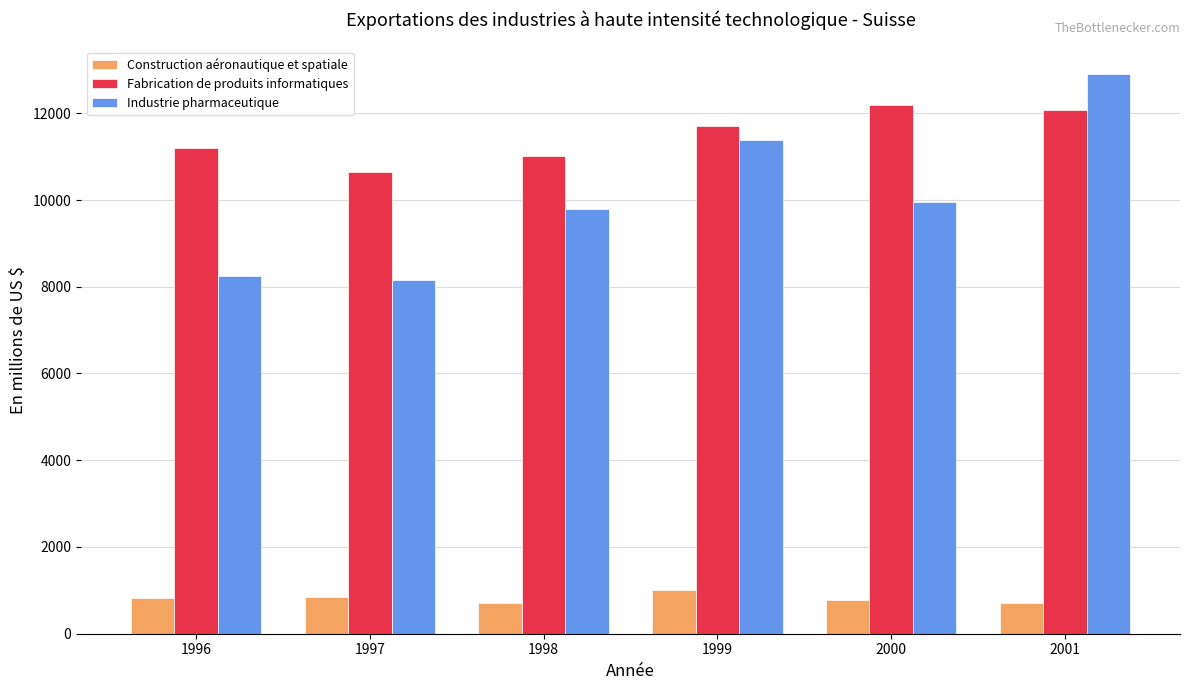

At how many categories does at least one series exceed 10306?

6